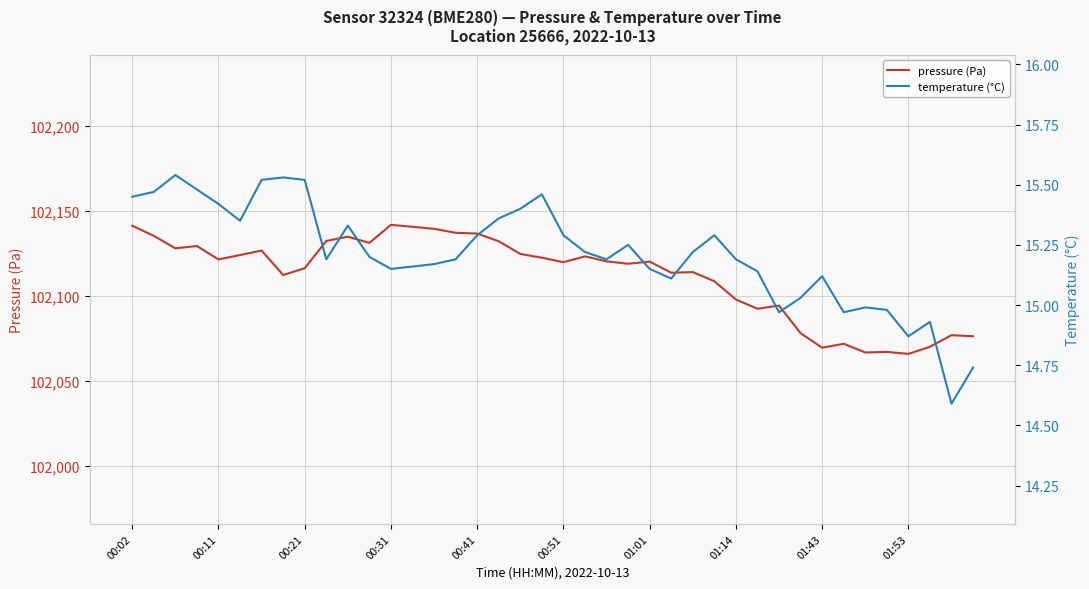

Is this an area chart (filled region under the line)?

No